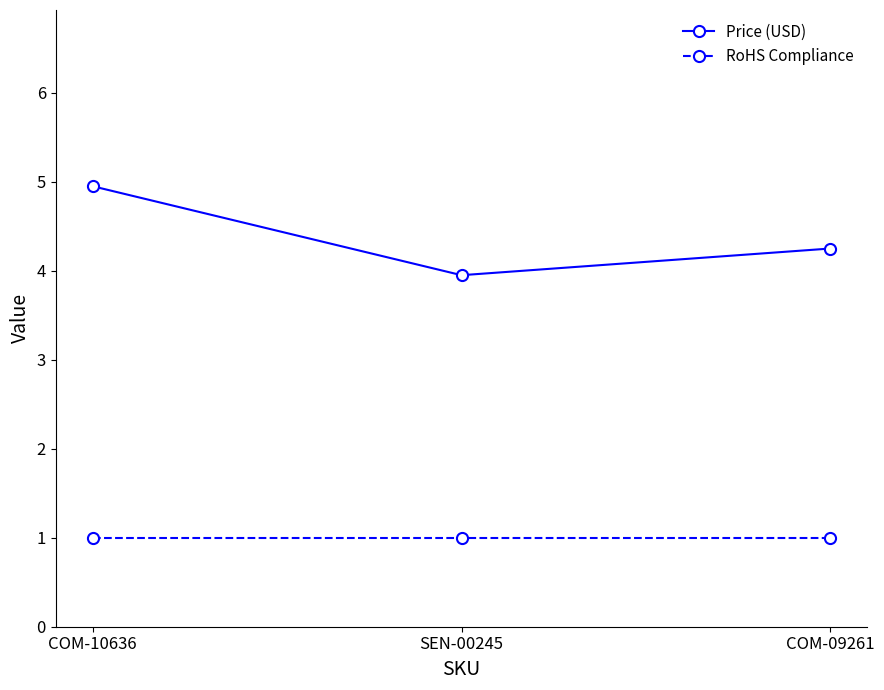

What is the lowest value of the Price (USD) series?

4.0